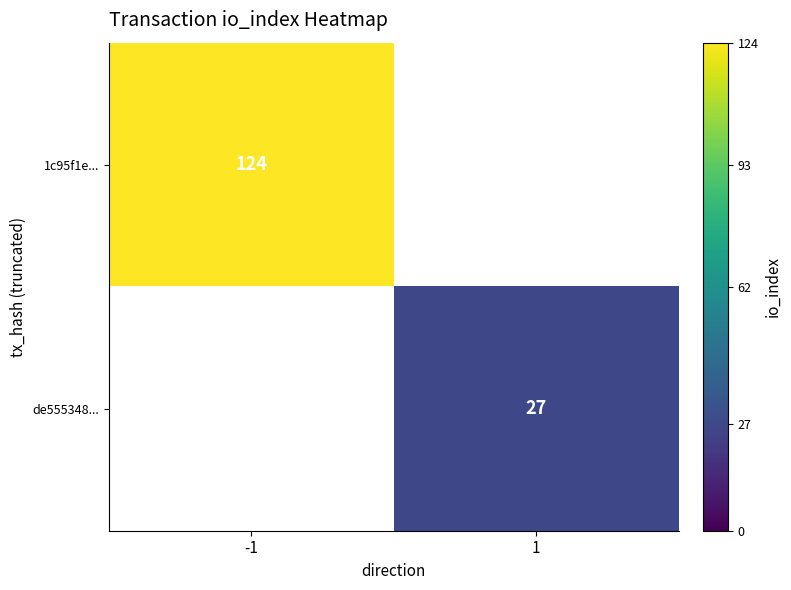

The value of 1c95f1e... at -1 is 124. True or false?

True